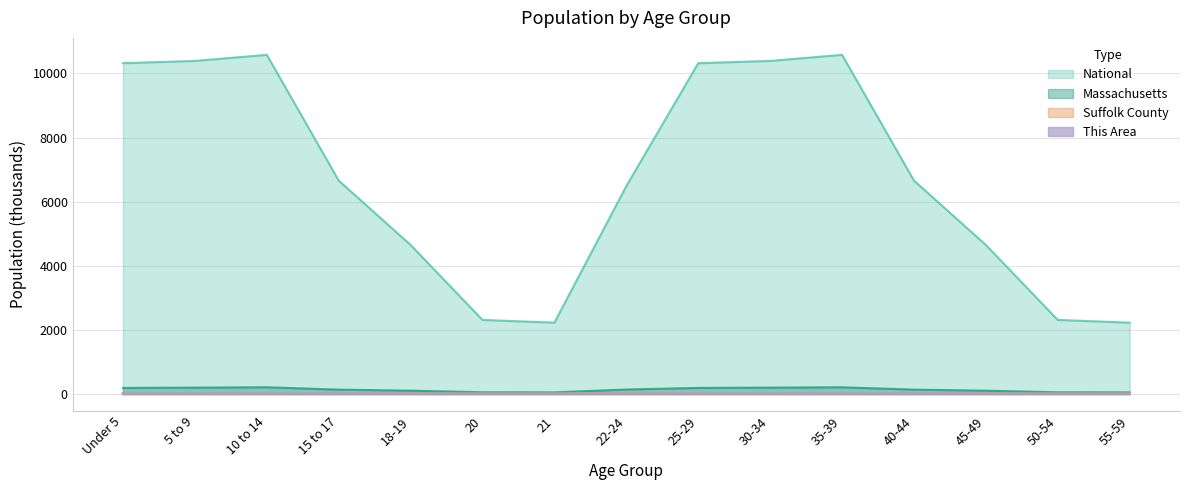

What is the total value across all series at 45-49?

4764.8